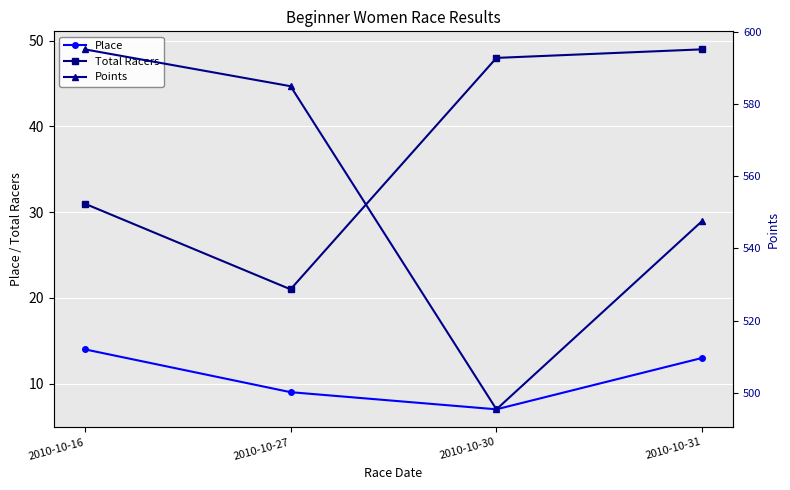

Reading left to right, extract all data points from this chart.

Place: 2010-10-16=14.0	2010-10-27=9.0	2010-10-30=7.0	2010-10-31=13.0
Total Racers: 2010-10-16=31.0	2010-10-27=21.0	2010-10-30=48.0	2010-10-31=49.0
Points: 2010-10-16=595.1	2010-10-27=584.9	2010-10-30=495.5	2010-10-31=547.6